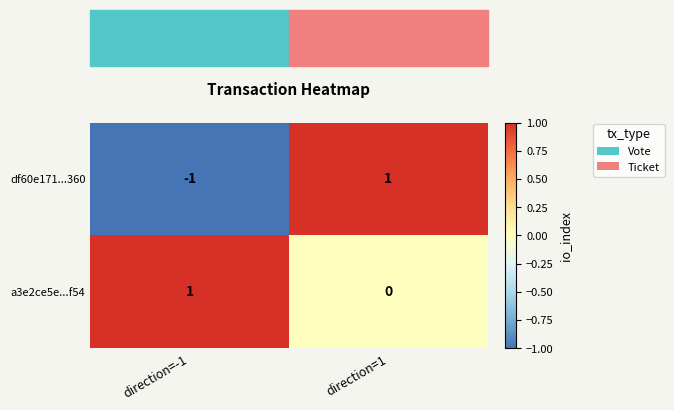

Rank the series at direction=-1 from highest to lowest value.

a3e2ce5e...f54, df60e171...360